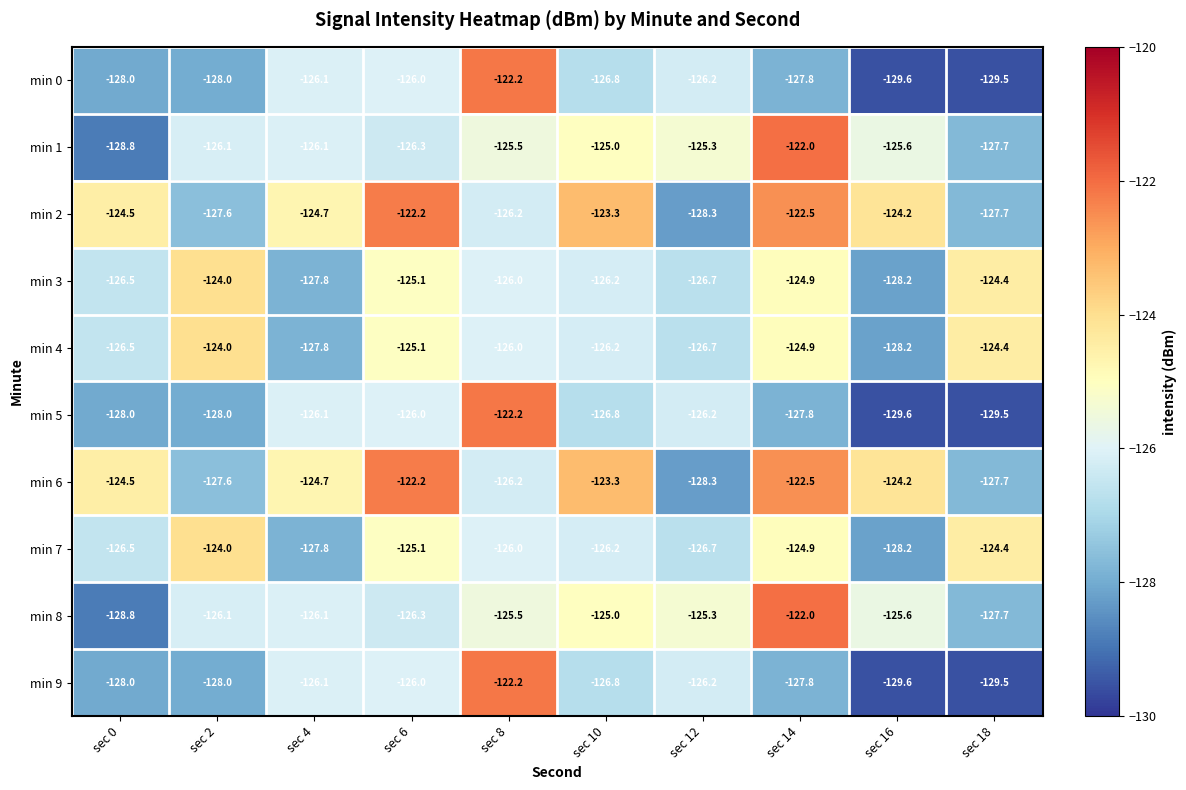

The min 7 series shows -201.1 at sec 2. True or false?

False